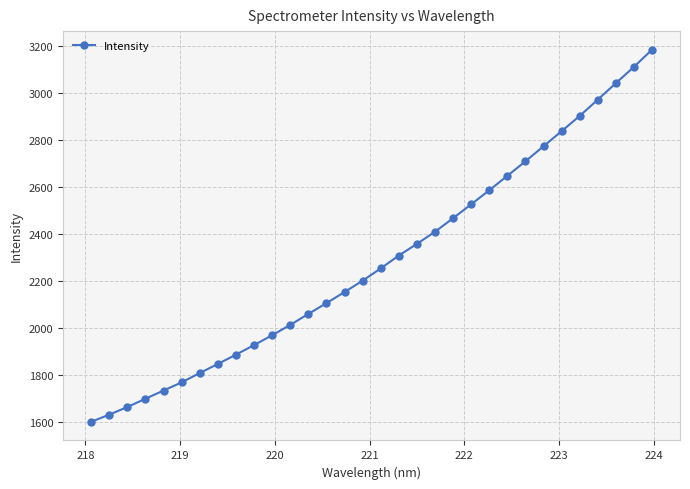

Reading left to right, what are all the values shown in this chart?

1602.0	1632.5	1664.8	1700.2	1735.0	1769.7	1809.5	1847.9	1887.5	1928.2	1970.0	2014.0	2060.5	2106.5	2153.5	2201.8	2254.0	2308.6	2358.1	2409.8	2467.3	2526.3	2585.9	2647.3	2708.9	2772.9	2837.0	2901.6	2970.8	3040.8	3109.9	3183.1